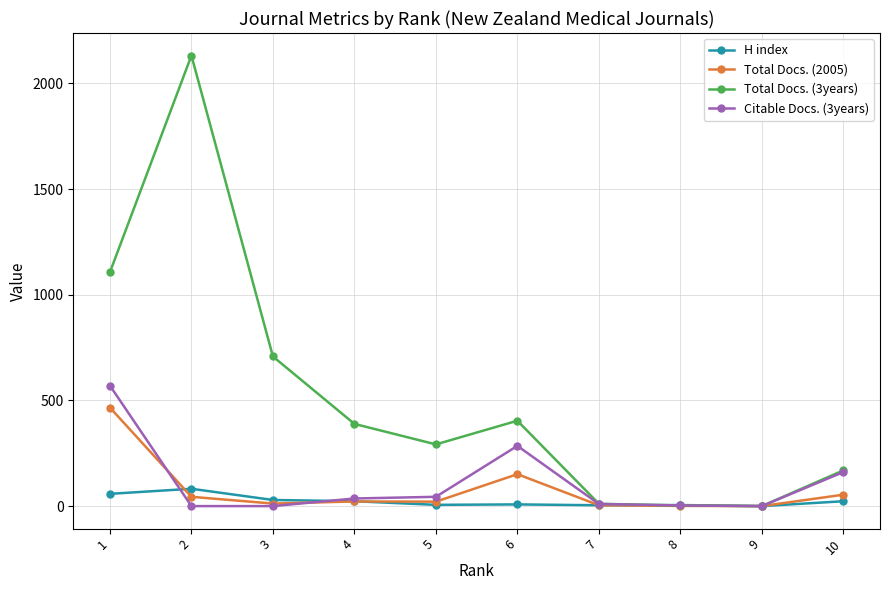

Which series has the largest total across all categories?

Total Docs. (3years)